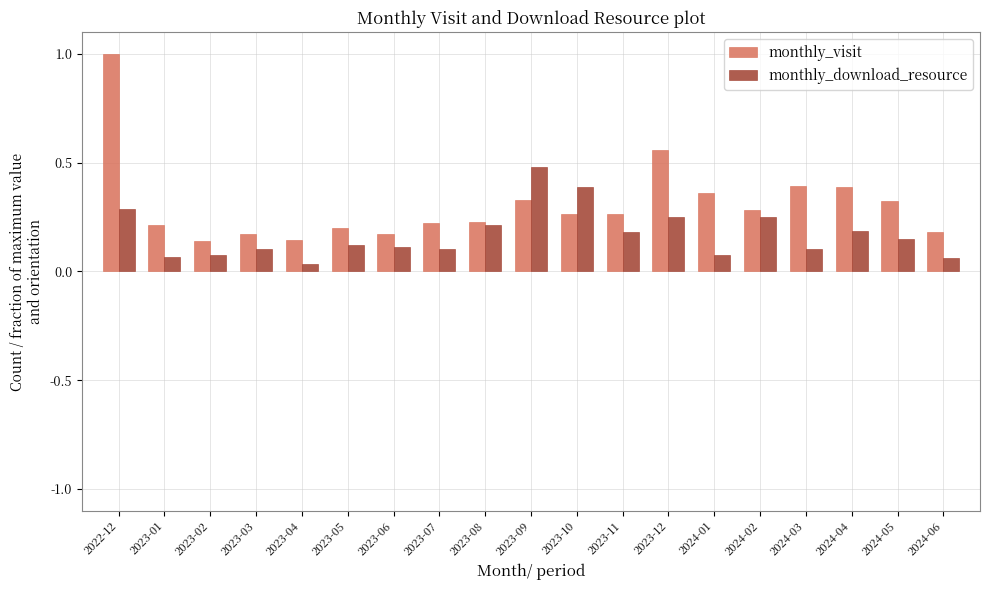

Which series has the largest range (max minus min)?

monthly_visit